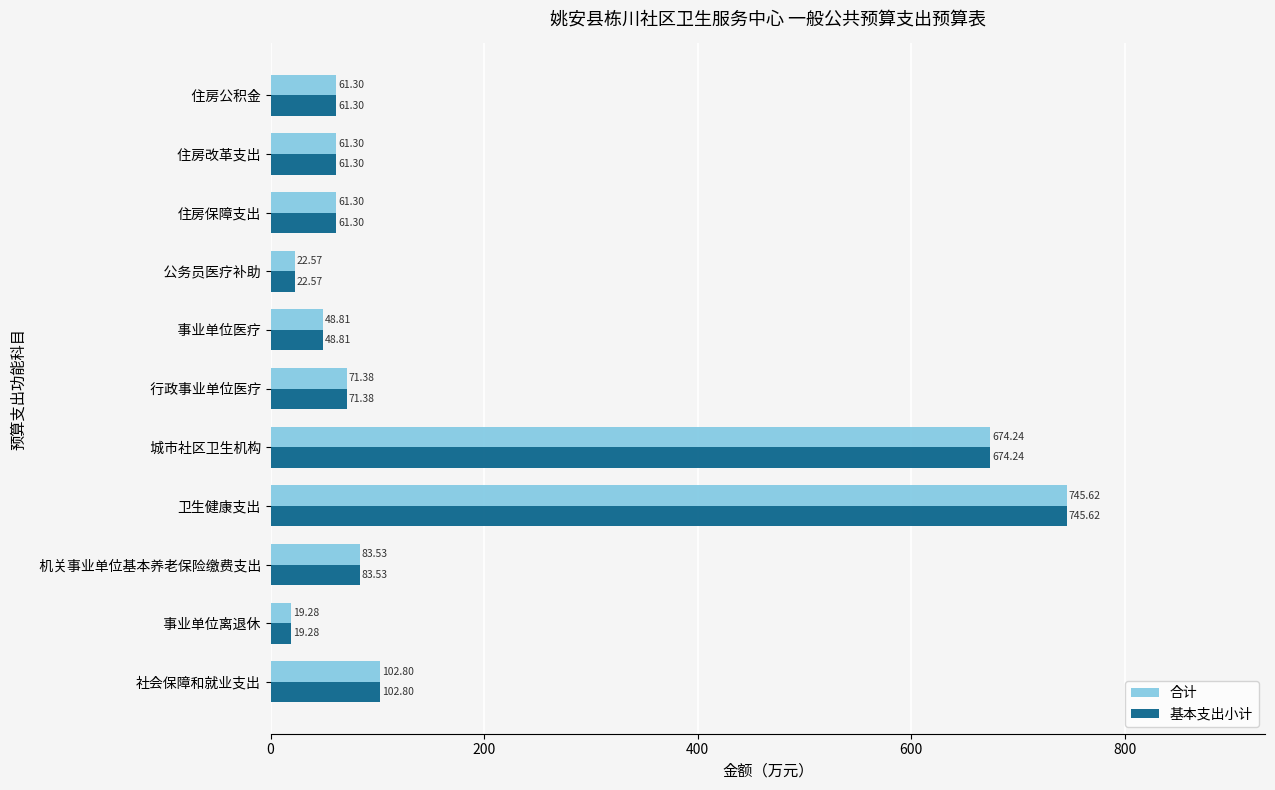

Where is 基本支出小计 nearest to the value 382?

社会保障和就业支出